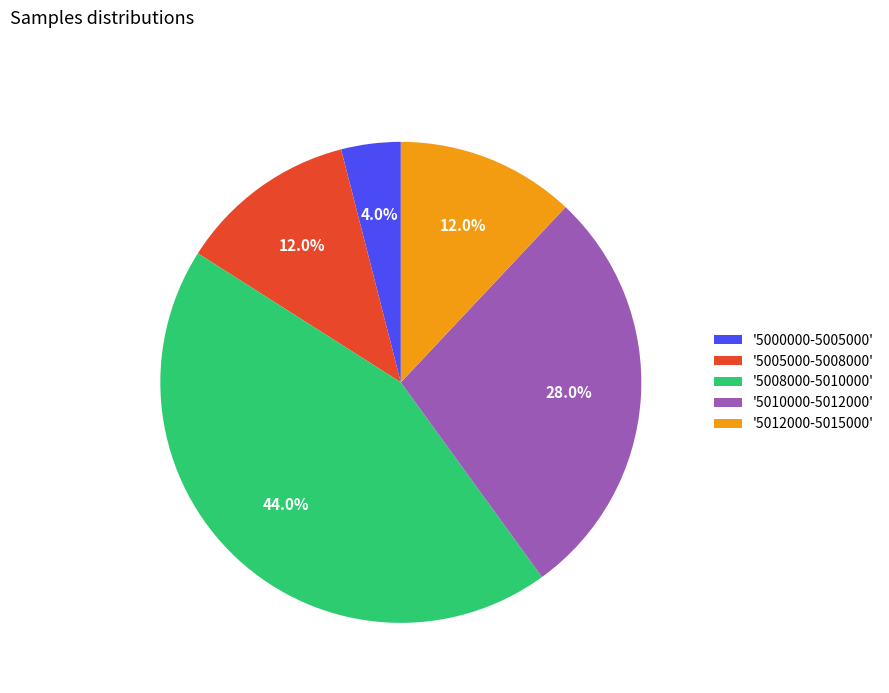

Count the number of slices in the pie.

5